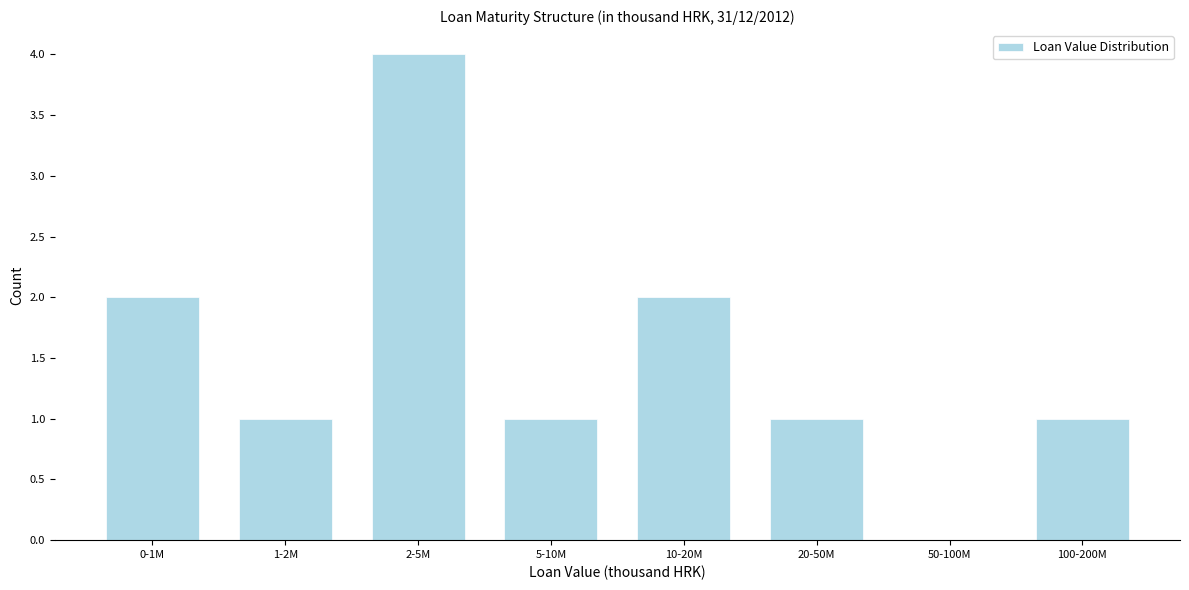

Reading right to left, what are all the values shown in this chart?

100-200M=1	50-100M=0	20-50M=1	10-20M=2	5-10M=1	2-5M=4	1-2M=1	0-1M=2